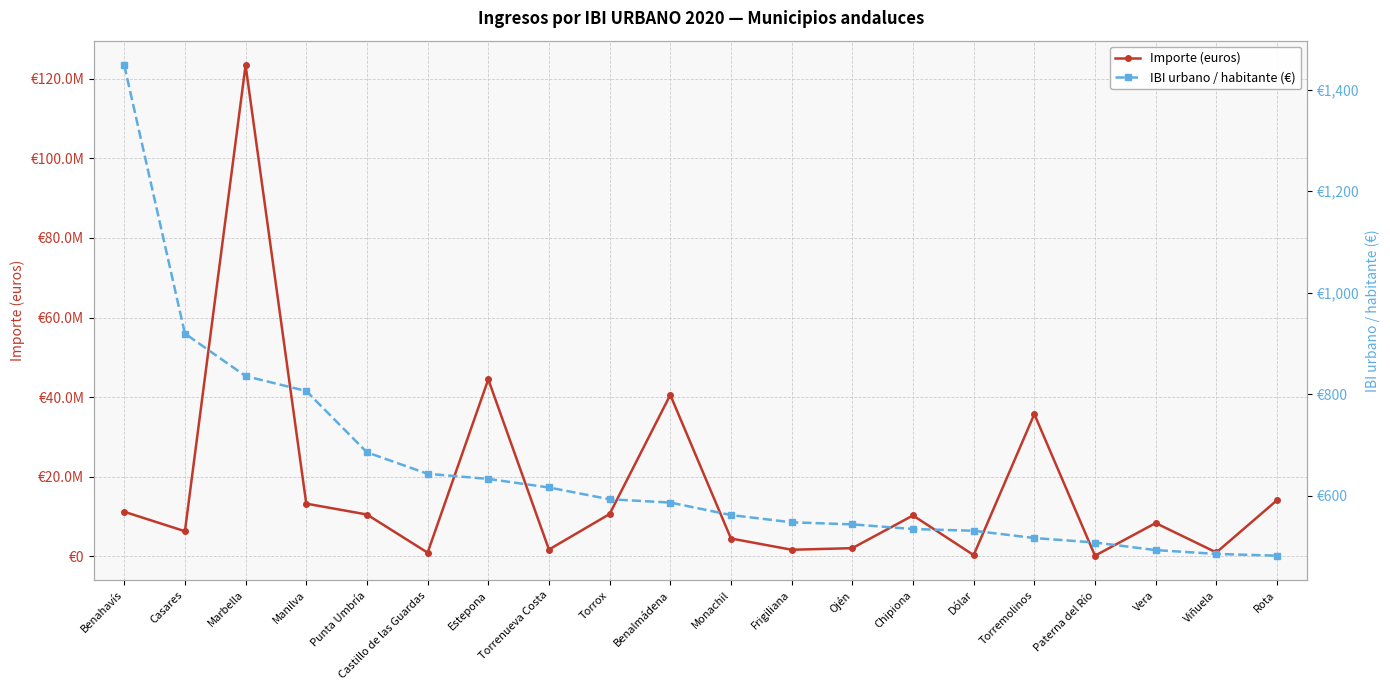

What is the minimum value shown in the chart?

482.2